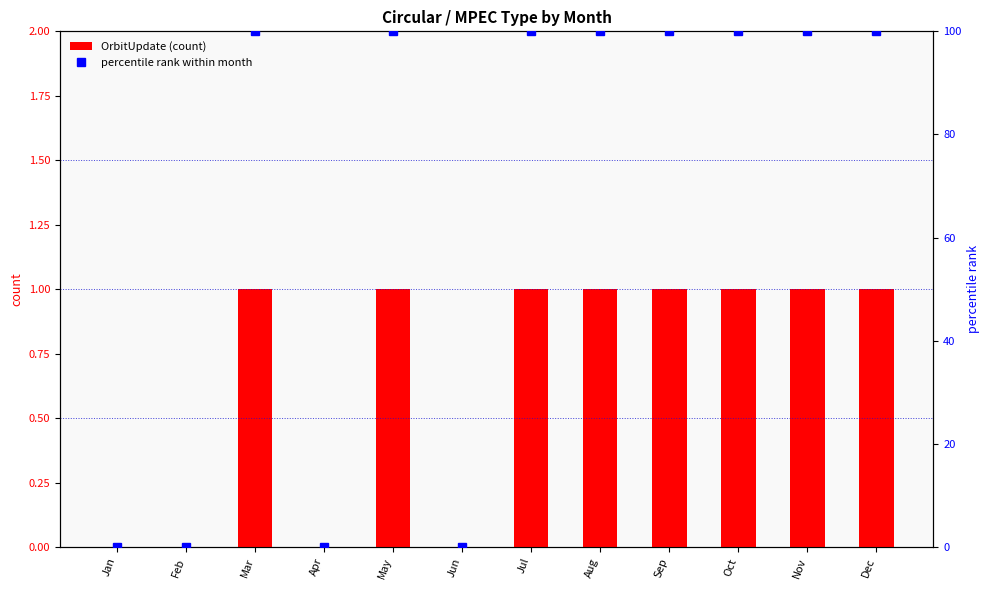

Which series has the largest total across all categories?

percentile rank within month